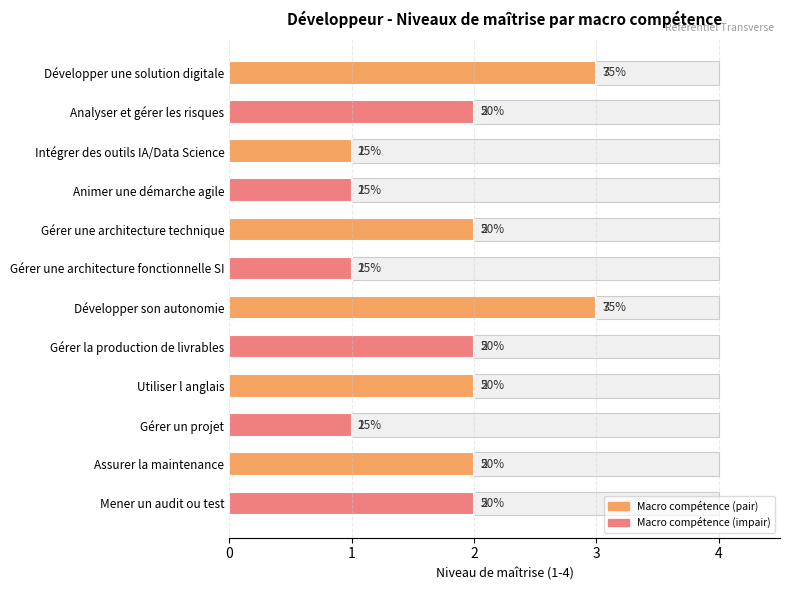

What is the greatest value displayed?

3